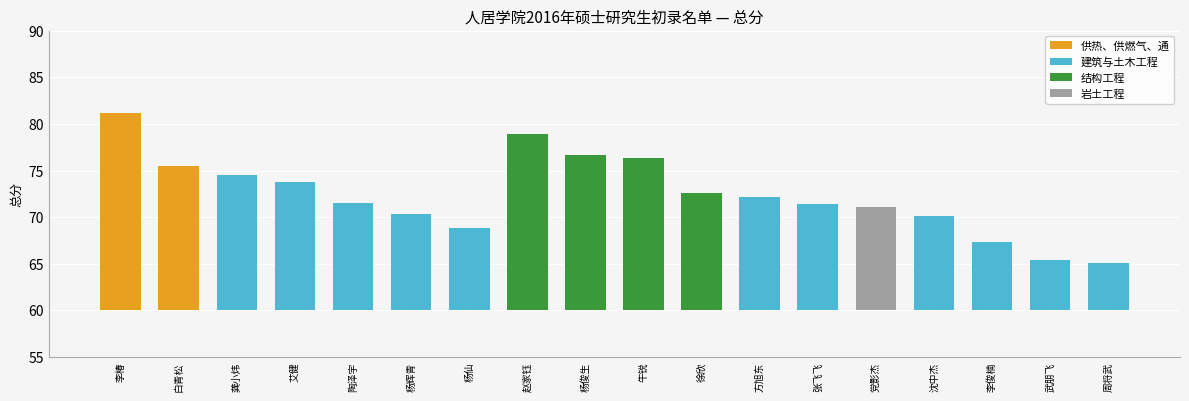

List the labels in order of value, smallest first.

周将武, 武朋飞, 李俊楠, 杨仙, 沈中杰, 杨辉青, 党影杰, 张飞飞, 陶泽宇, 方旭东, 徐欣, 艾健, 龚小炜, 白青松, 牛锐, 杨俊生, 赵家钰, 李椿